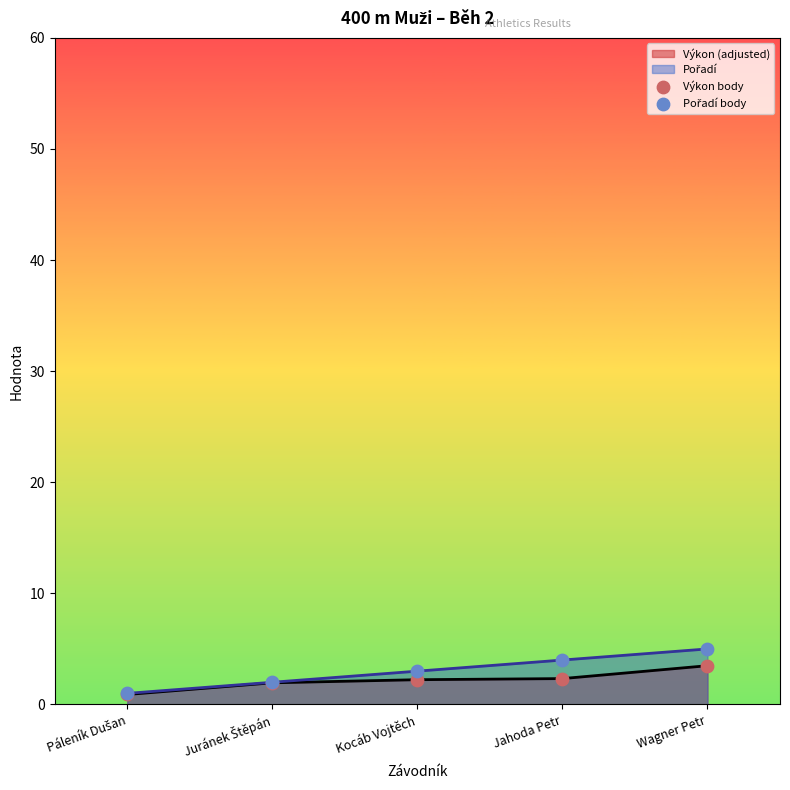

At which category is the sum across all series the highest?

Wagner Petr